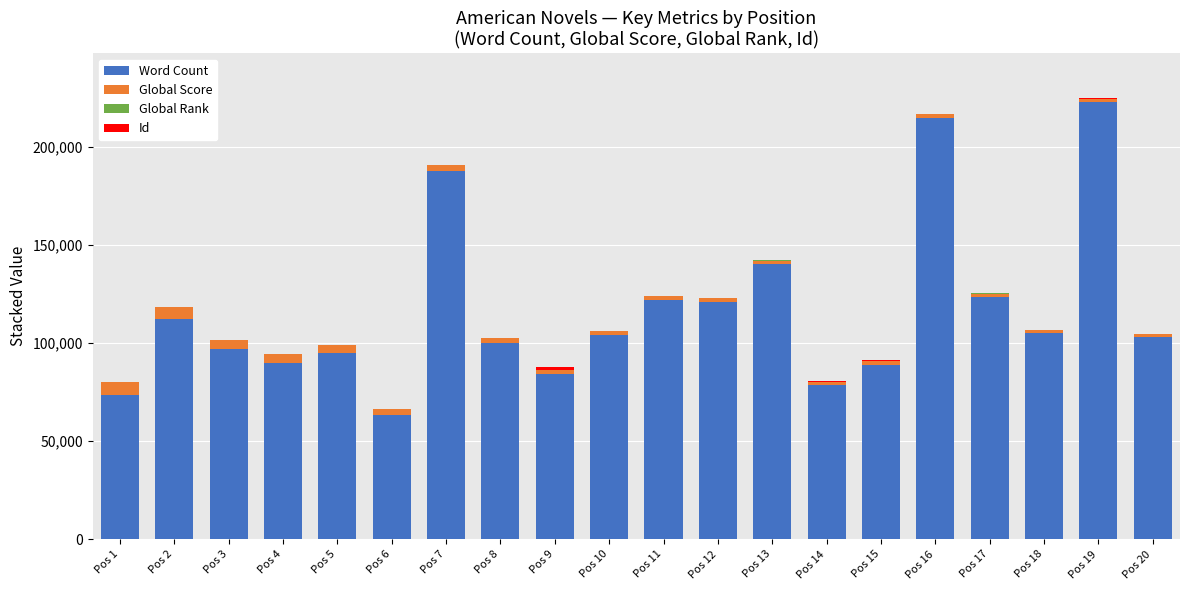

What is the sum of all Word Count values?

2327861